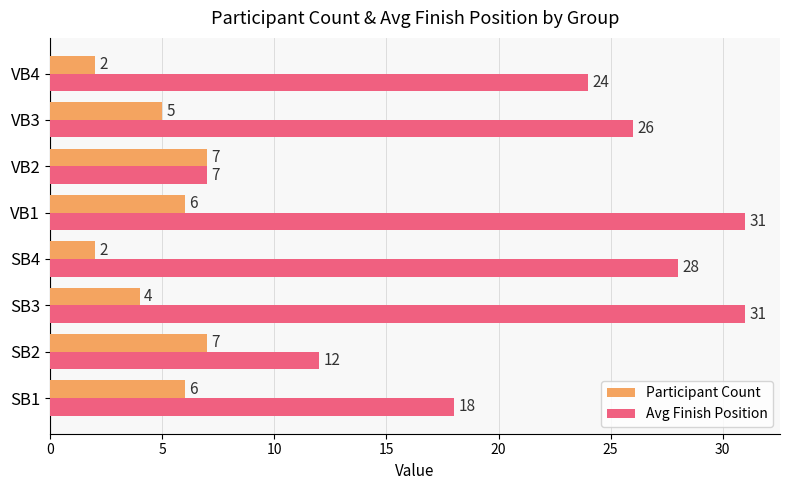

Is it true that Avg Finish Position equals 43 at VB3?

False